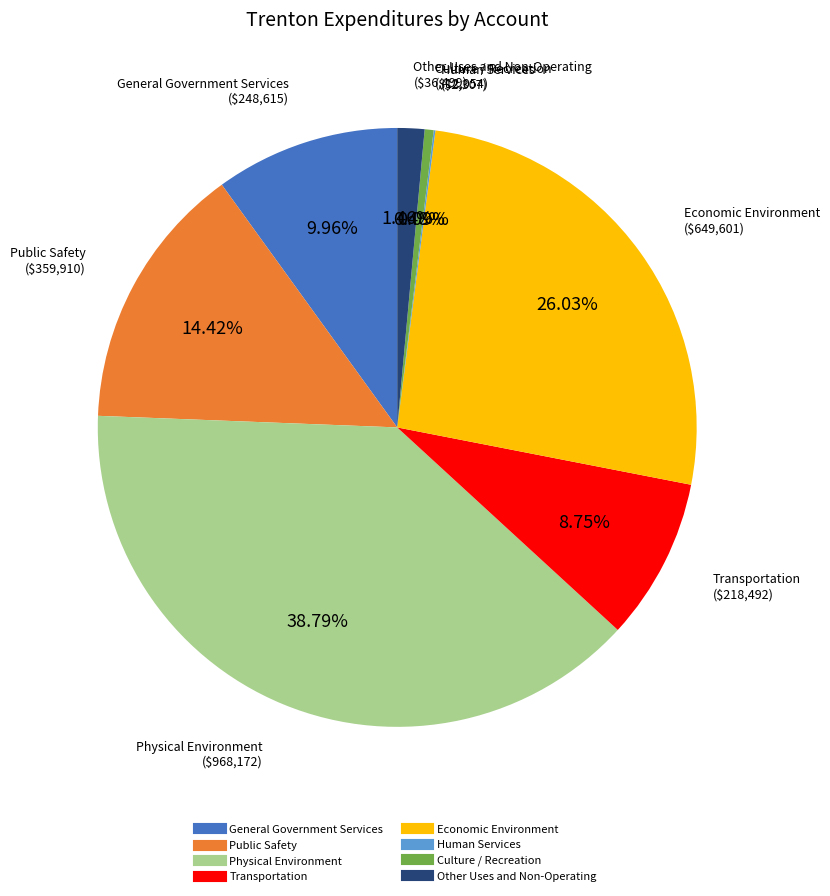

To the nearest percent, what is the combined percentage of Culture / Recreation and Other Uses and Non-Operating?

2%